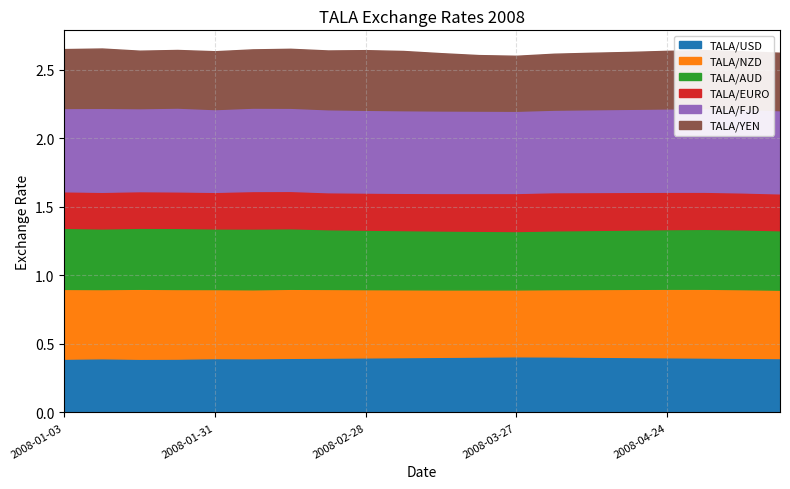

What is the lowest value of the TALA/EURO series?

0.3